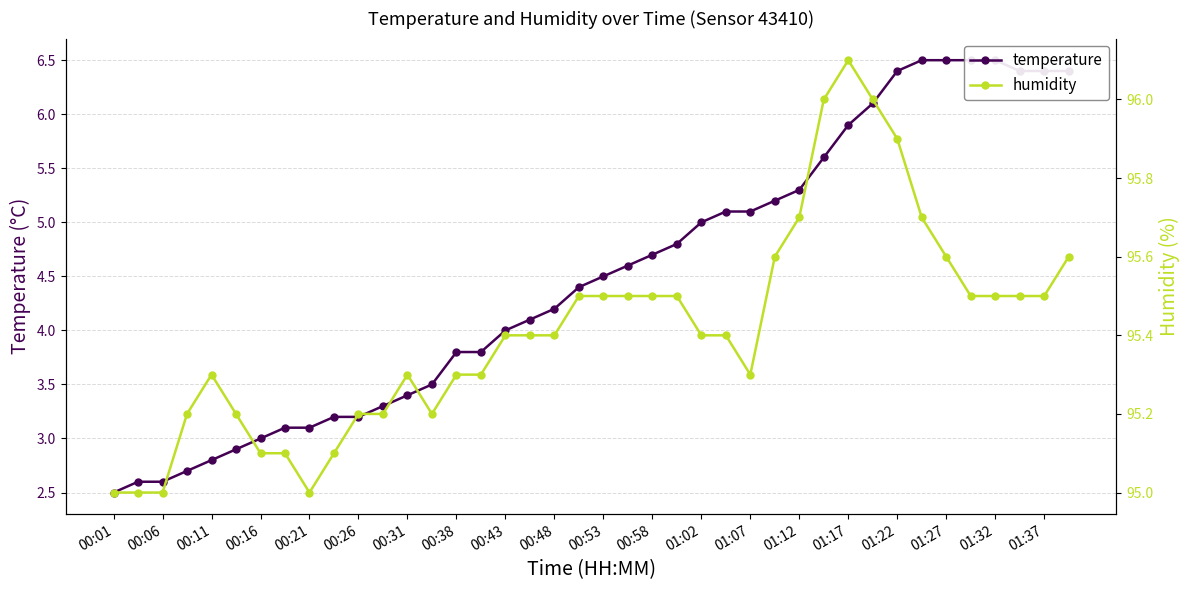

What is the lowest value of the humidity series?

95.0